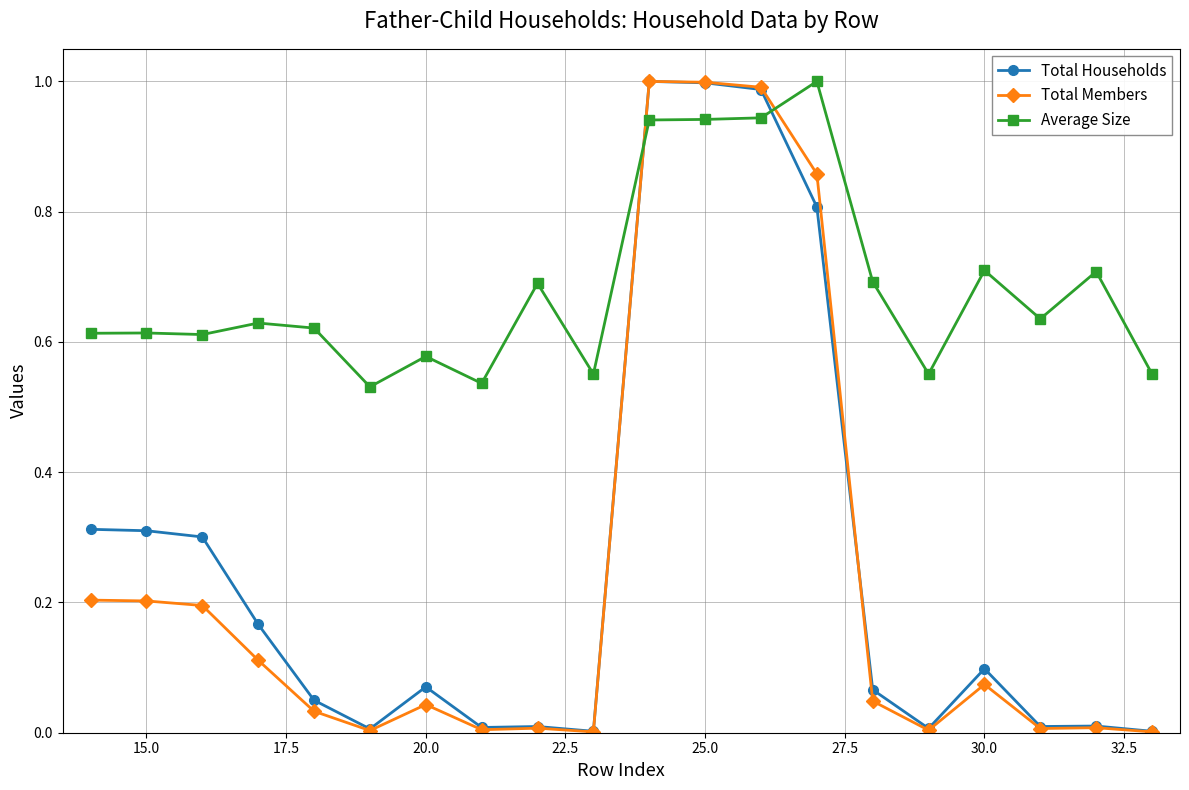

True or false: Total Members has more than 1 points higher than both neighbors.

True